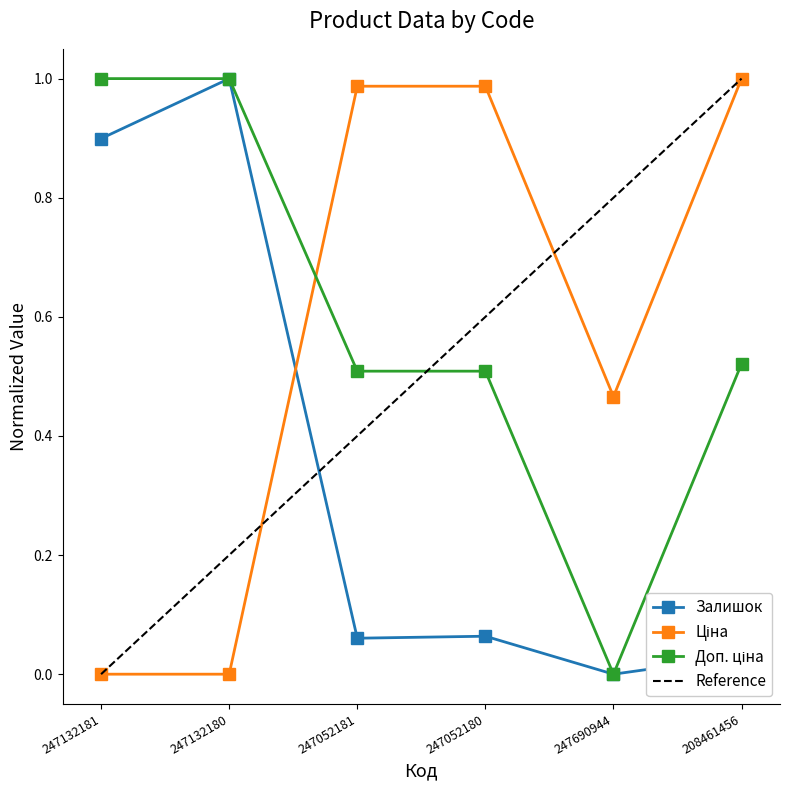

Which series has the largest range (max minus min)?

Залишок